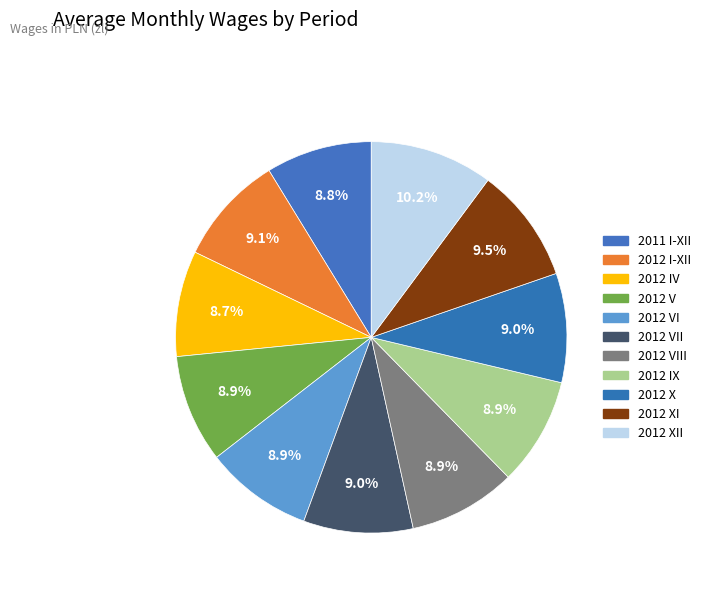

Rank the categories by value from highest to lowest.

2012 XII, 2012 XI, 2012 I-XII, 2012 VII, 2012 X, 2012 IX, 2012 V, 2012 VI, 2012 VIII, 2011 I-XII, 2012 IV